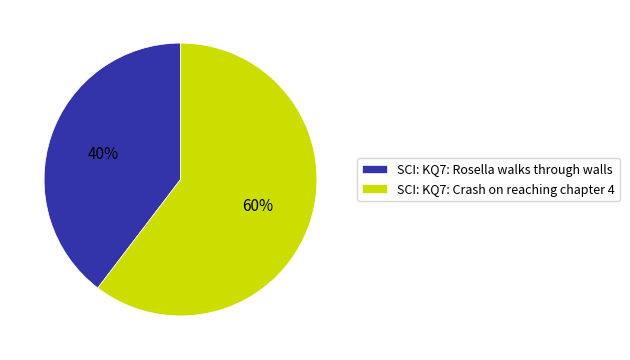

To the nearest percent, what is the average slice percentage?

50%